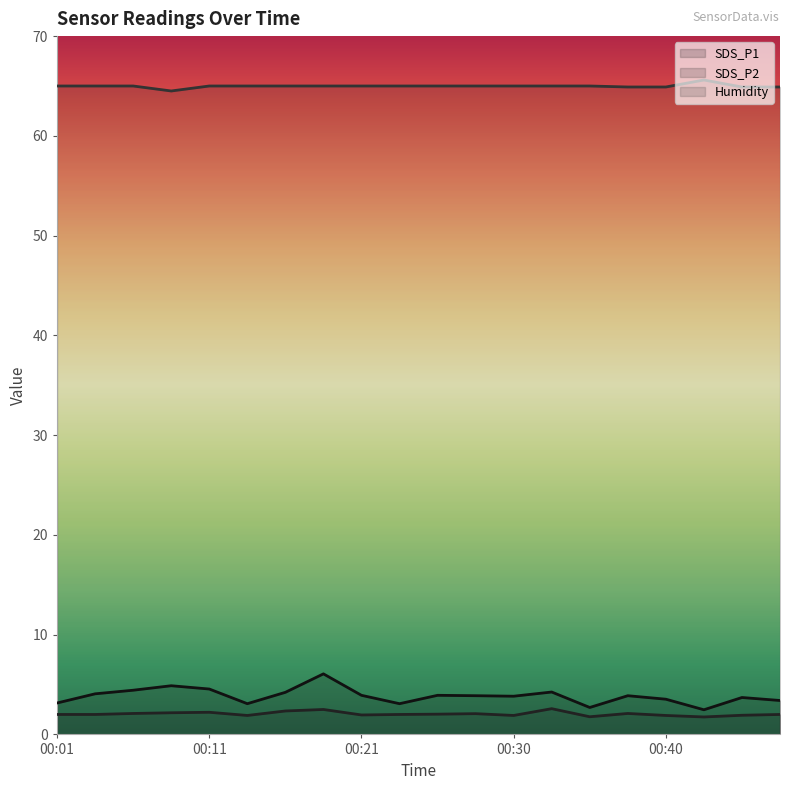

What is the value of the SDS_P2 point at the 2nd from the left?

2.0